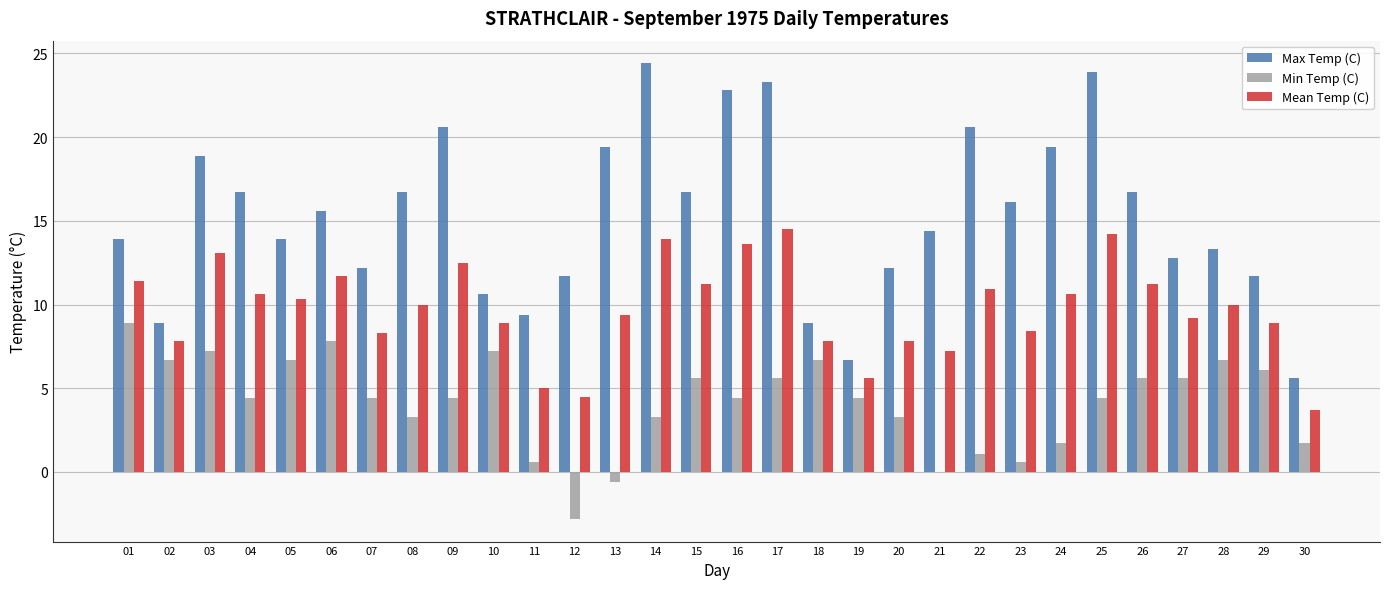

Which series has the largest total across all categories?

Max Temp (C)